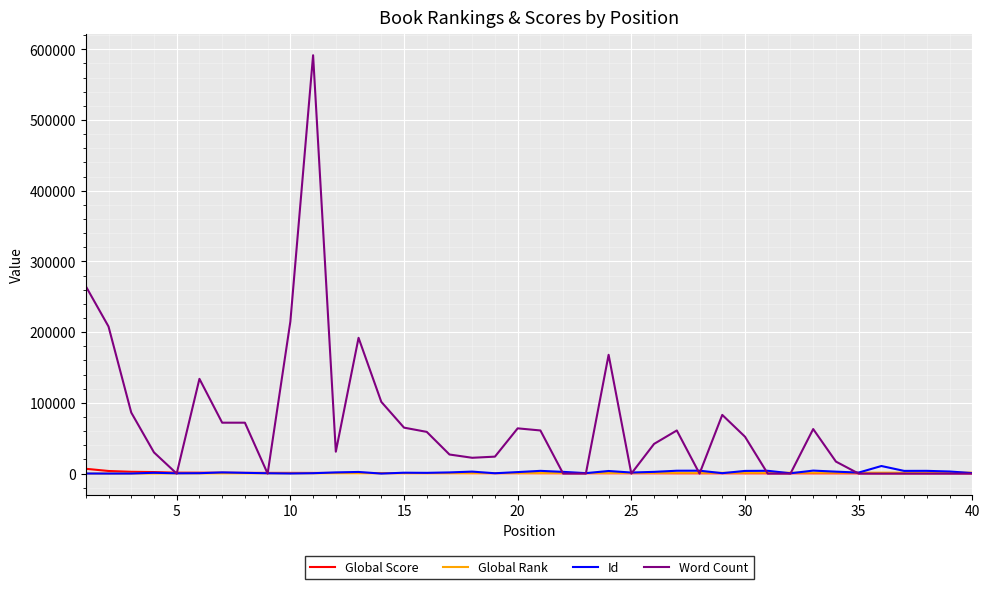

Which series has the largest total across all categories?

Word Count